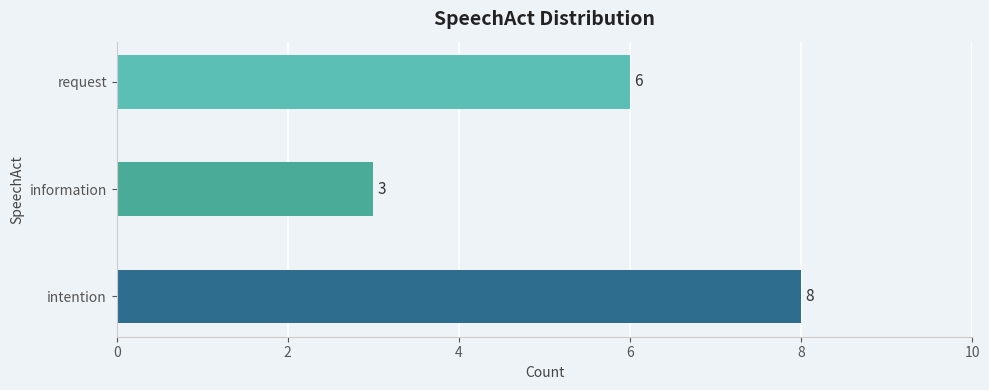

The chart shows a value of 6 at intention. True or false?

False